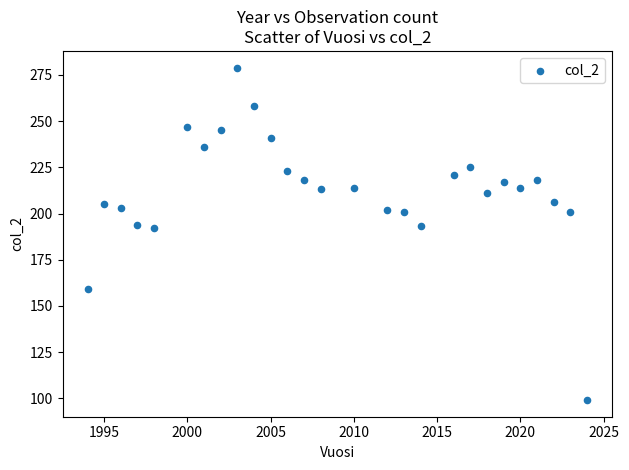

What is the range of Y values (max minus min)?

180